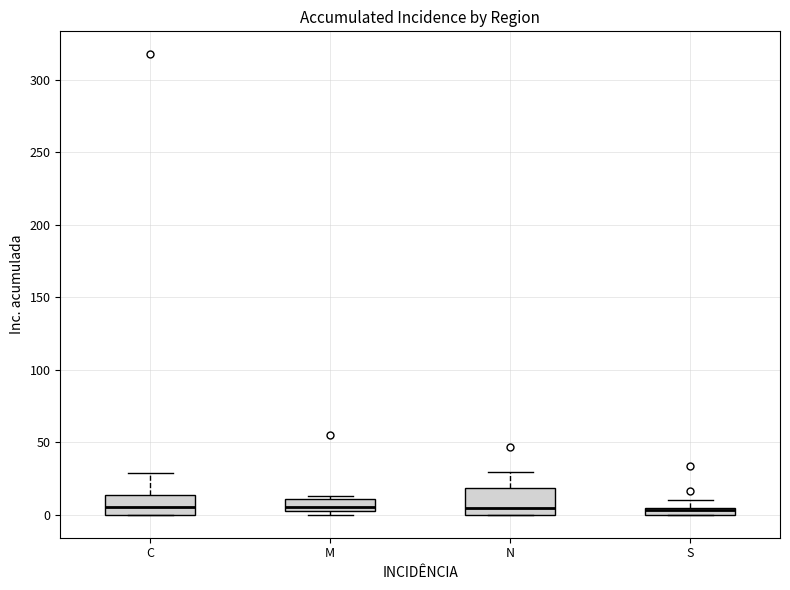

Where is the upper edge of the box for S on the y-axis? The values are not printed on the chart, so give them approximately, as read against the axis.

5